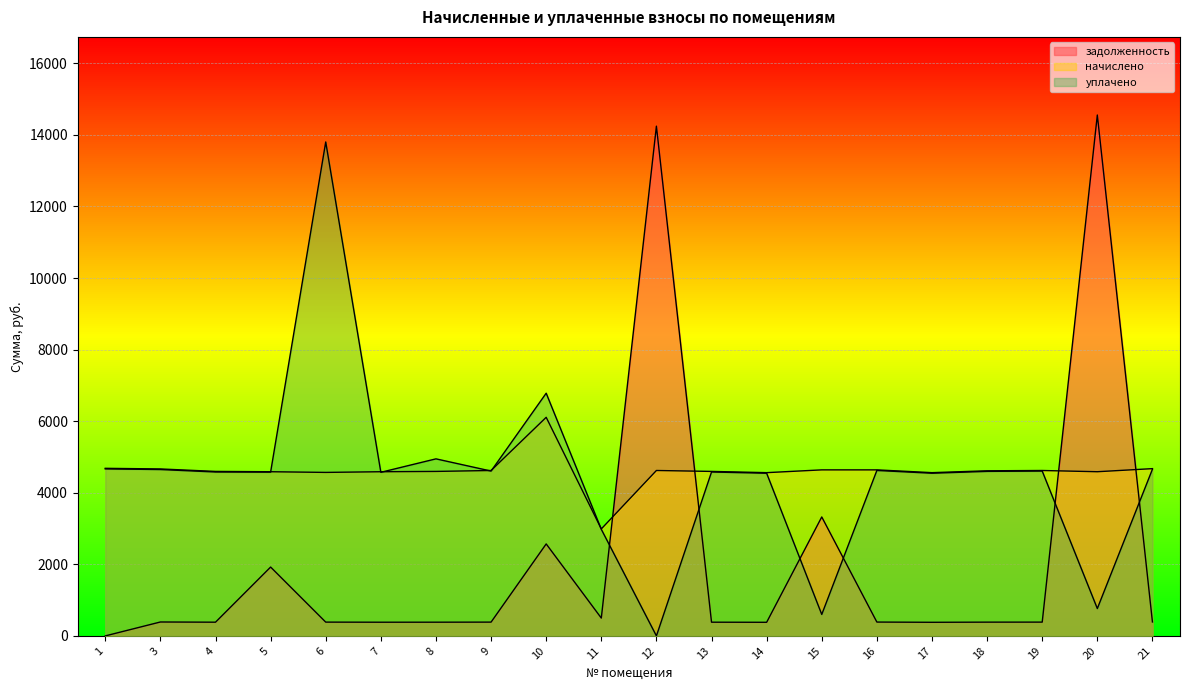

What is the value of the задолженность point at the 18th from the left?

385.2